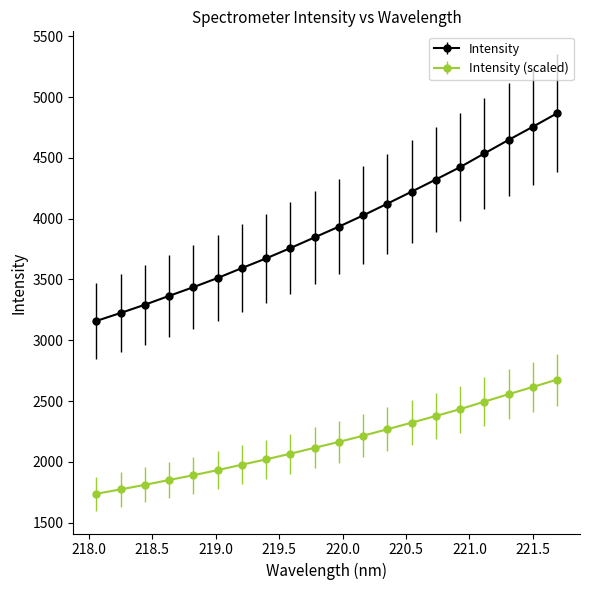

What is the value of the Intensity point at the 20th from the left?

4866.2